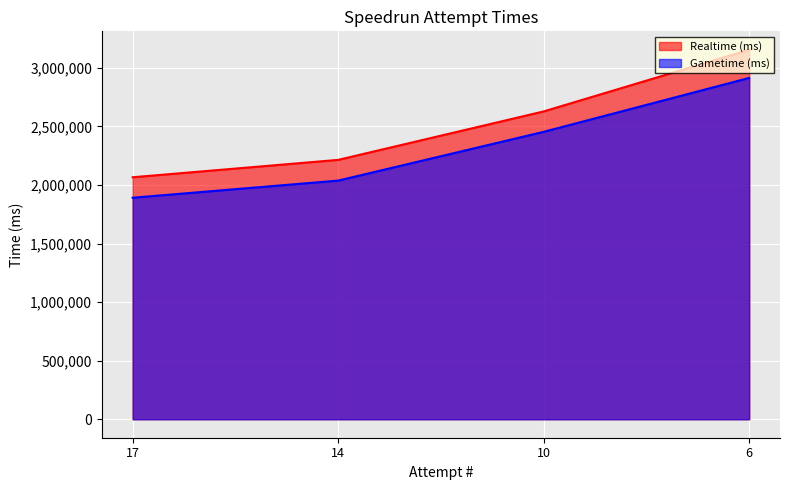

At which label does Realtime (ms) first exceed 2628437?

6